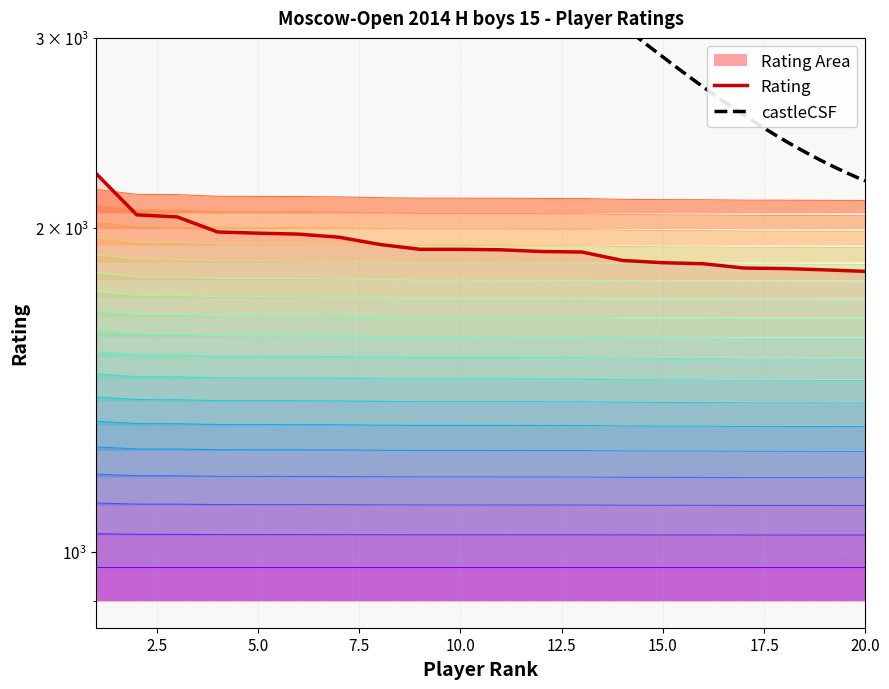

Is it true that the value at 15 is 1742.4?

False